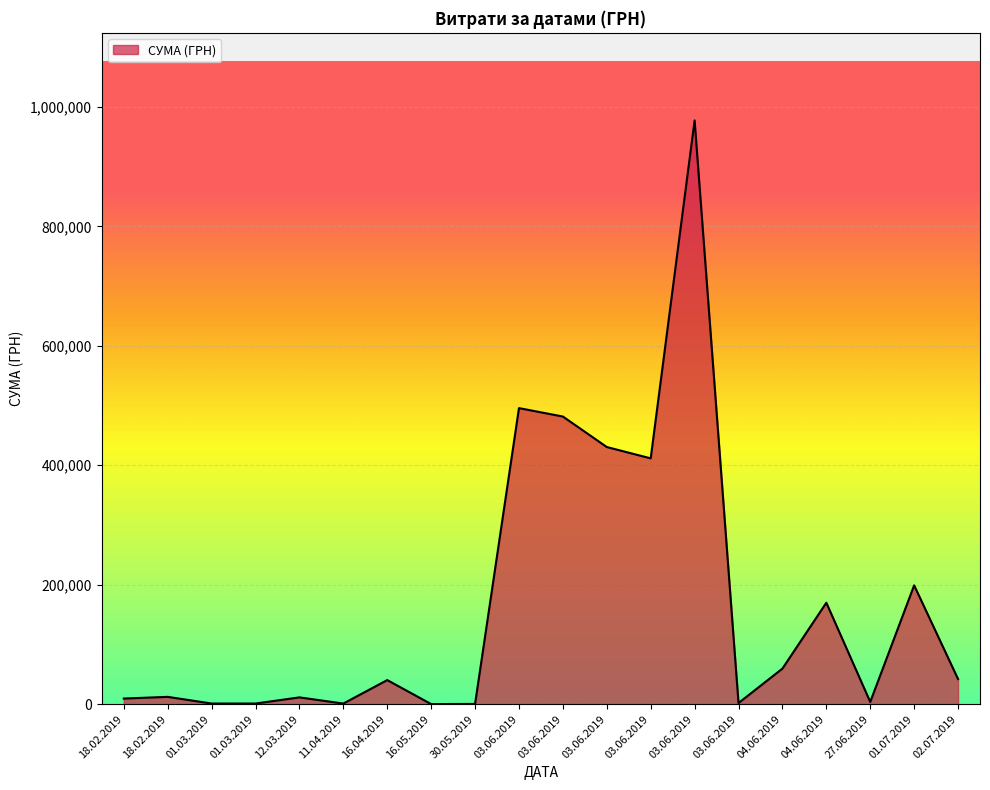

How many values are below 40426?

10